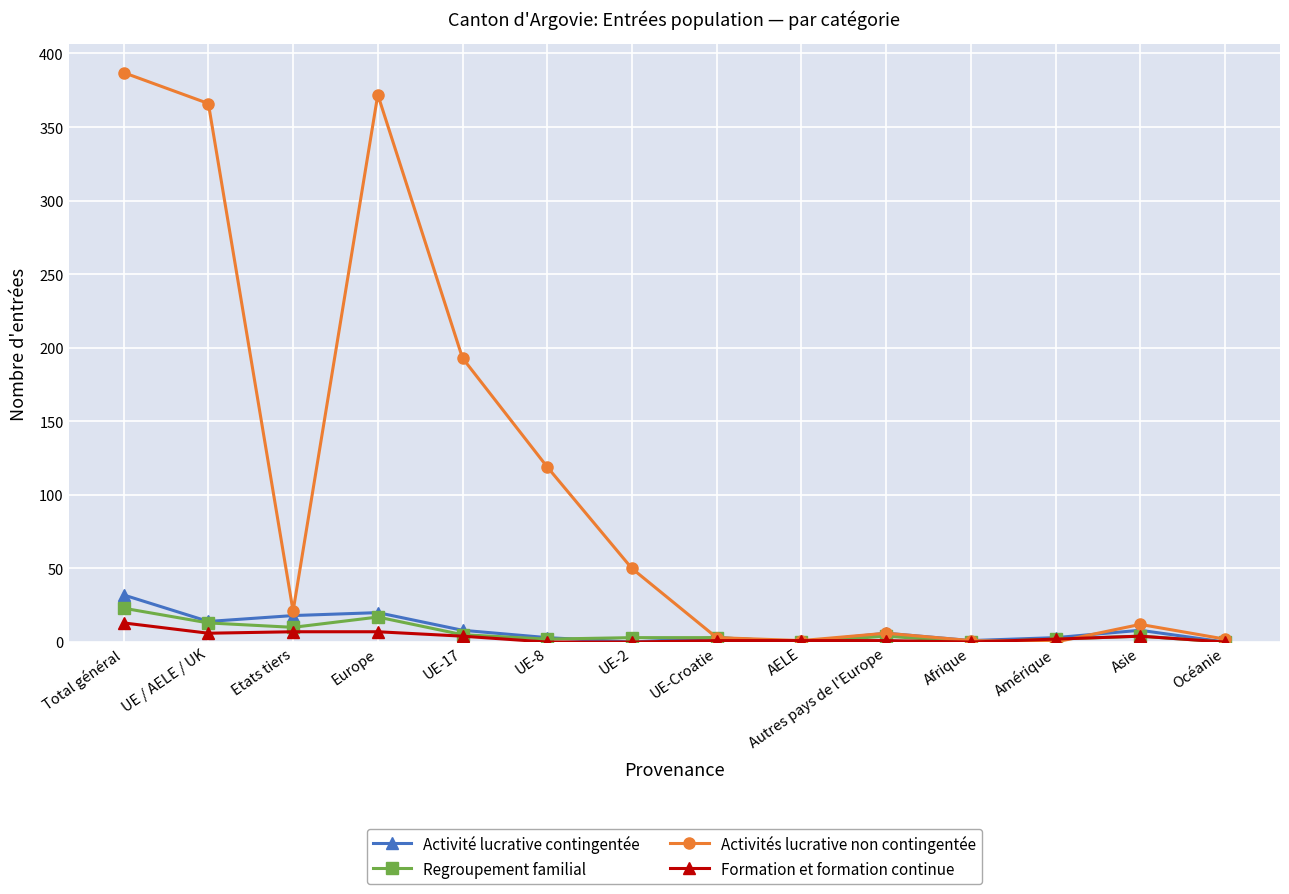

At which label is Activités lucrative non contingentée closest to 193?

UE-17